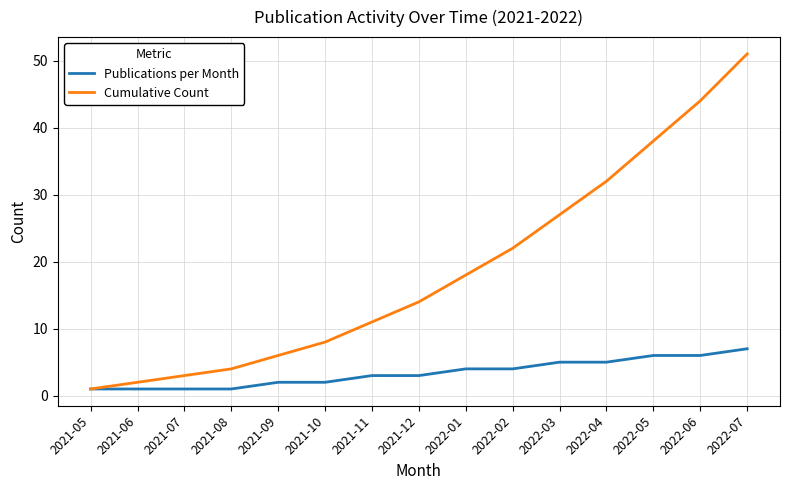

Which label corresponds to the largest value in the chart?

2022-07